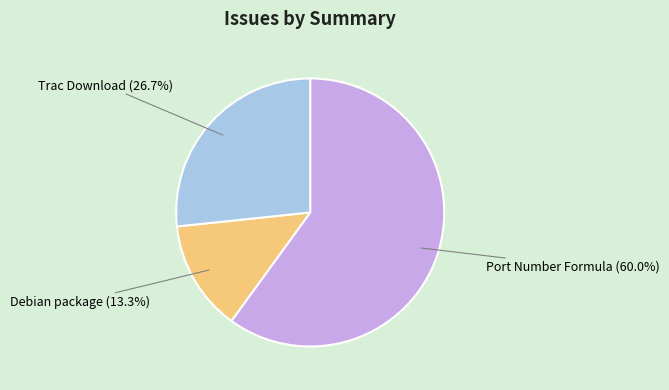

To the nearest percent, what is the difference between the Trac Download and Debian package slice percentages?

13%